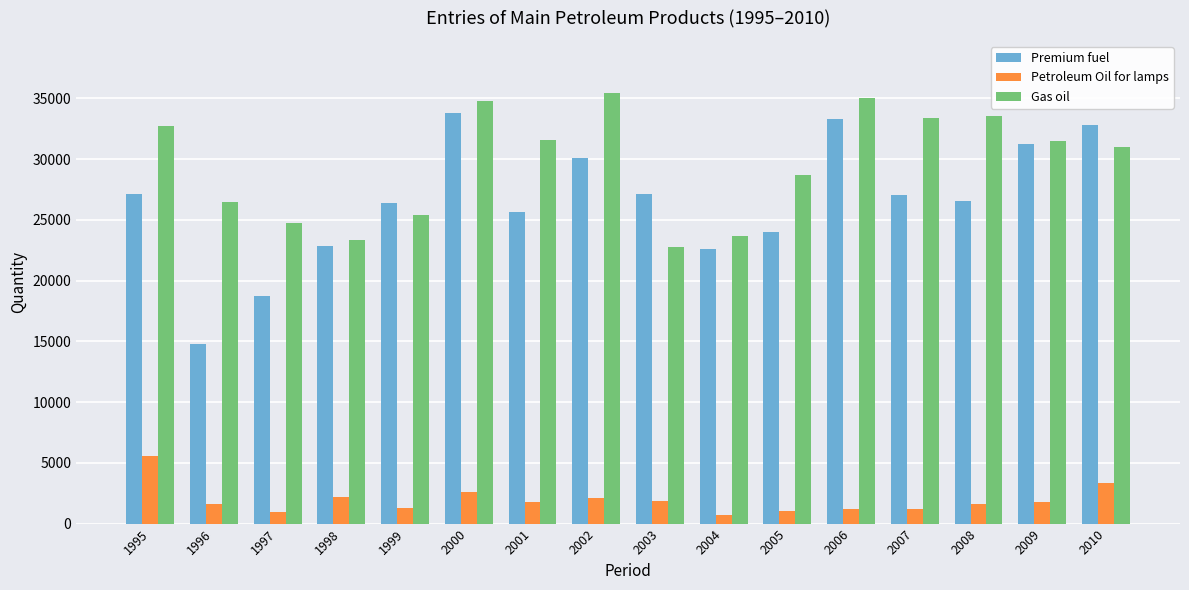

What is the difference between the maximum and minimum values in the Gas oil series?

12731